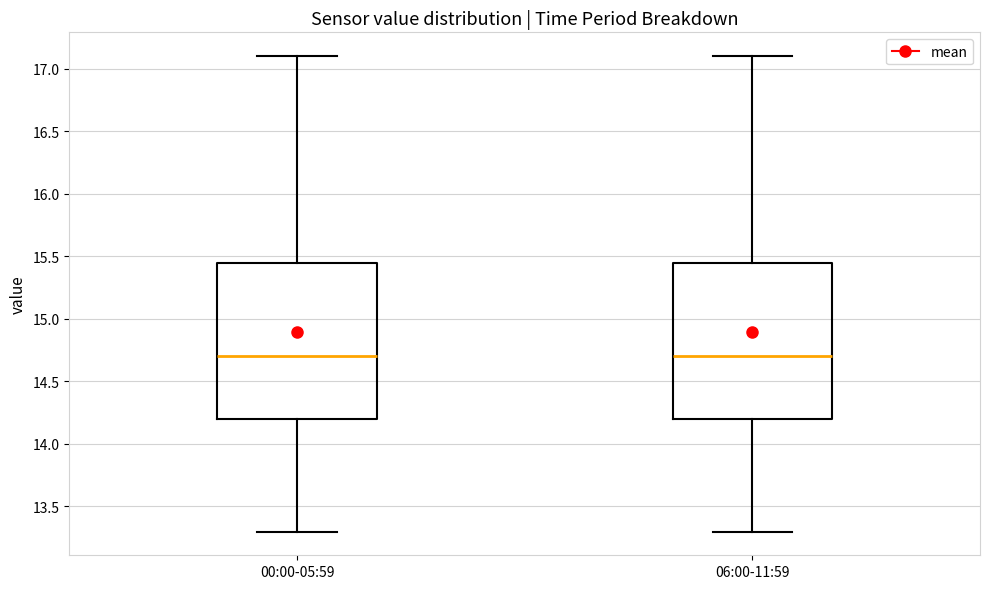

Where does the upper whisker of the box for 00:00-05:59 end on the y-axis? The values are not printed on the chart, so give them approximately, as read against the axis.

17.10